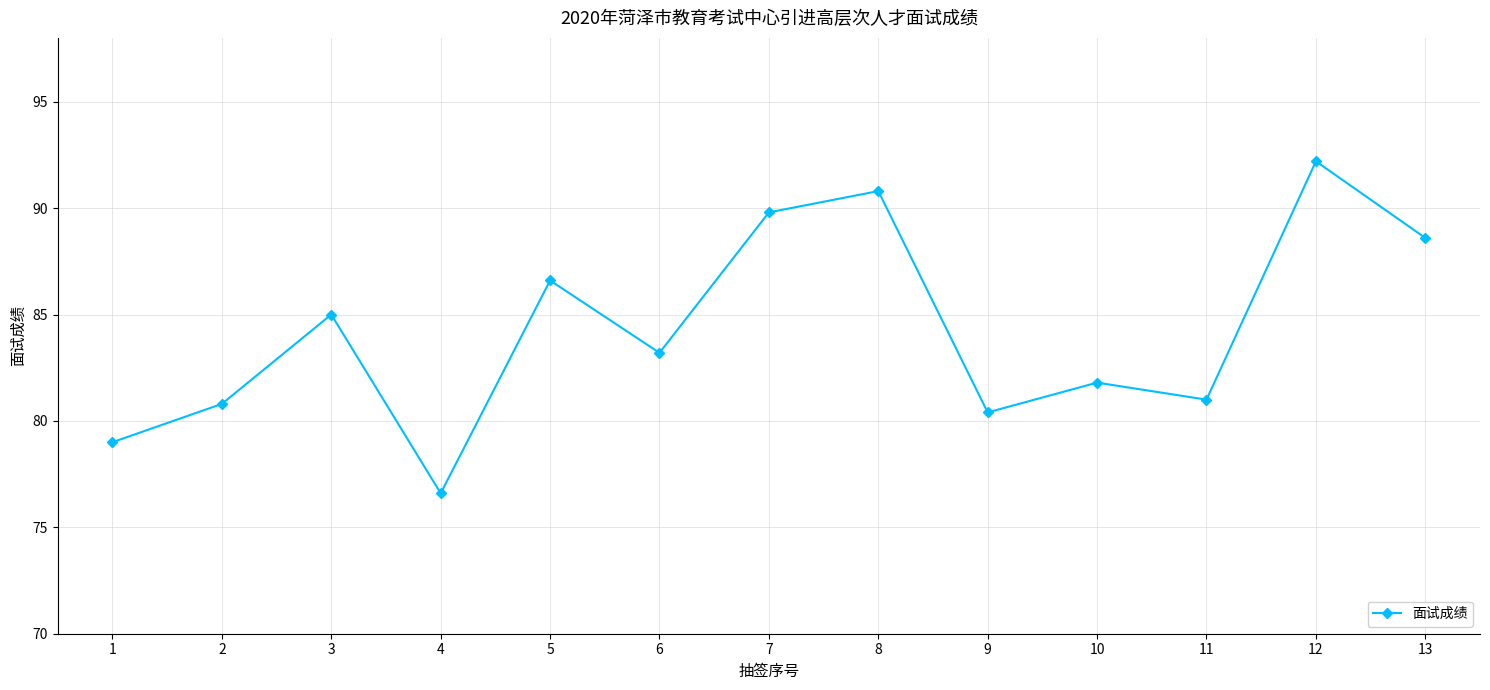

At which category does the data reach its first local valley?

4